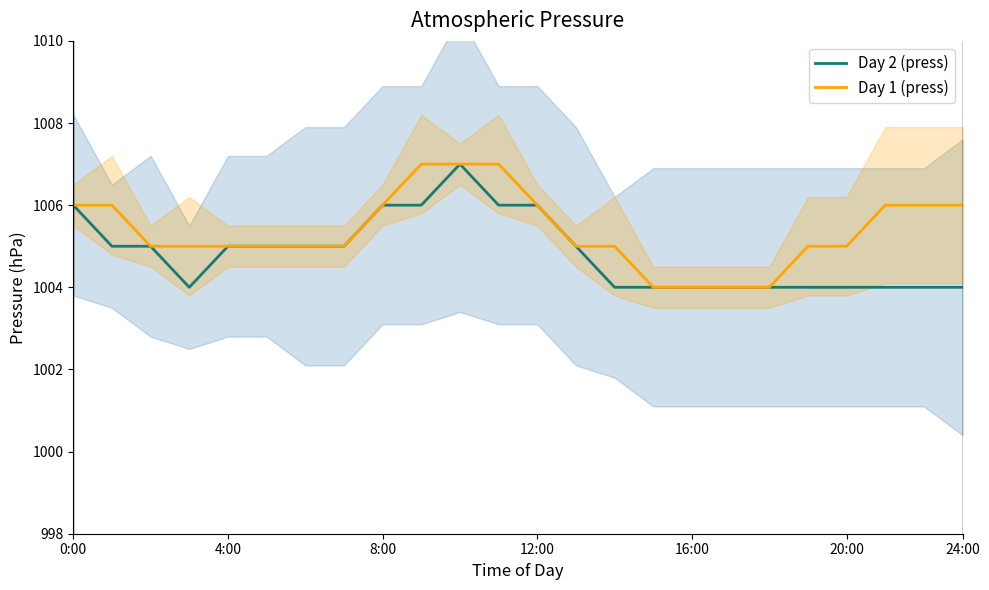

True or false: Day 1 (press) has a value of 1656 at 8:00.

False